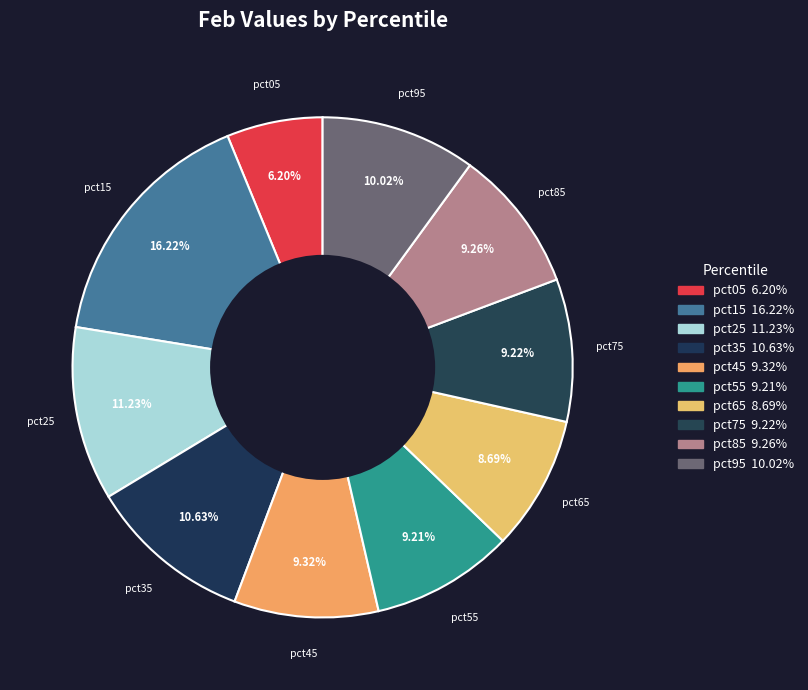

Rank the categories by value from lowest to highest.

pct05, pct65, pct55, pct75, pct85, pct45, pct95, pct35, pct25, pct15